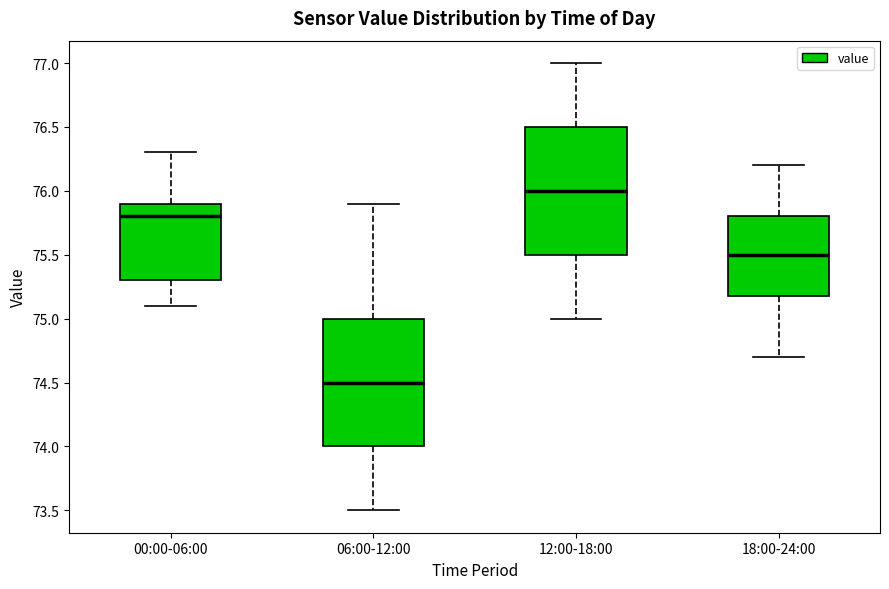

Reading left to right, transcribe this box plot: for each box, give where its median line is, the range the box spans, and where its two whiskers end, as read against the y-axis. The values are not printed on the chart, so give them approximately, as read against the axis.

00:00-06:00: median 75.8, box 75.3 to 75.9, whiskers 75.1 to 76.3
06:00-12:00: median 74.5, box 74.0 to 75.0, whiskers 73.5 to 75.9
12:00-18:00: median 76.0, box 75.5 to 76.5, whiskers 75.0 to 77.0
18:00-24:00: median 75.5, box 75.2 to 75.8, whiskers 74.7 to 76.2